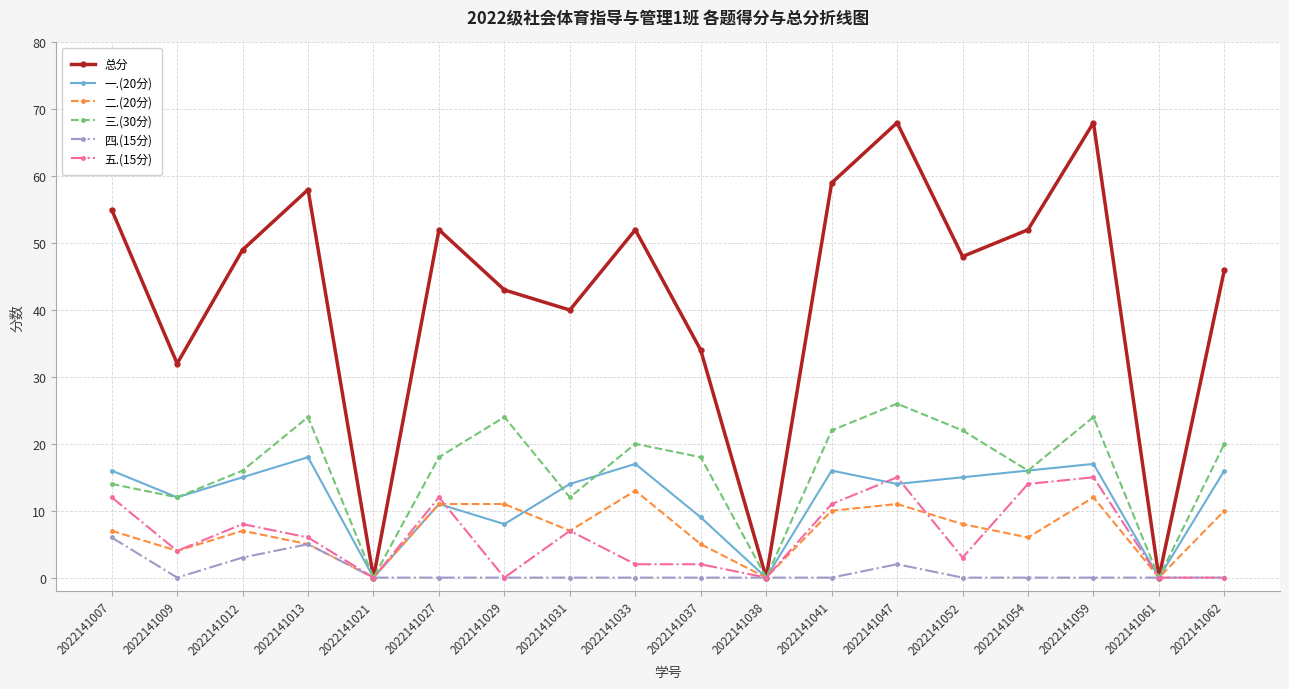

What is the difference between the second highest and second lowest values in the 五.(15分) series?

15